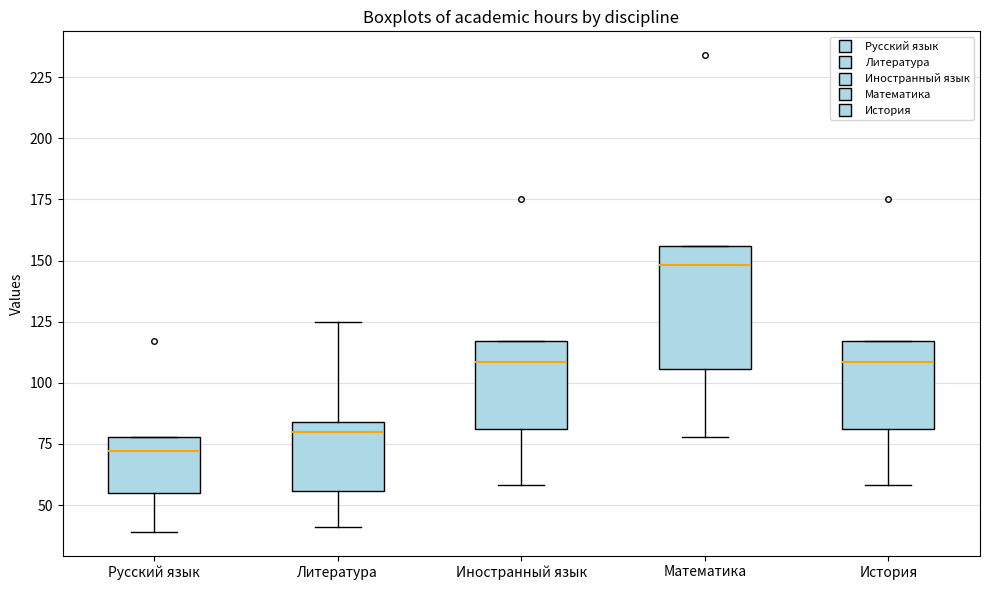

Which box has the lowest median line?

Русский язык